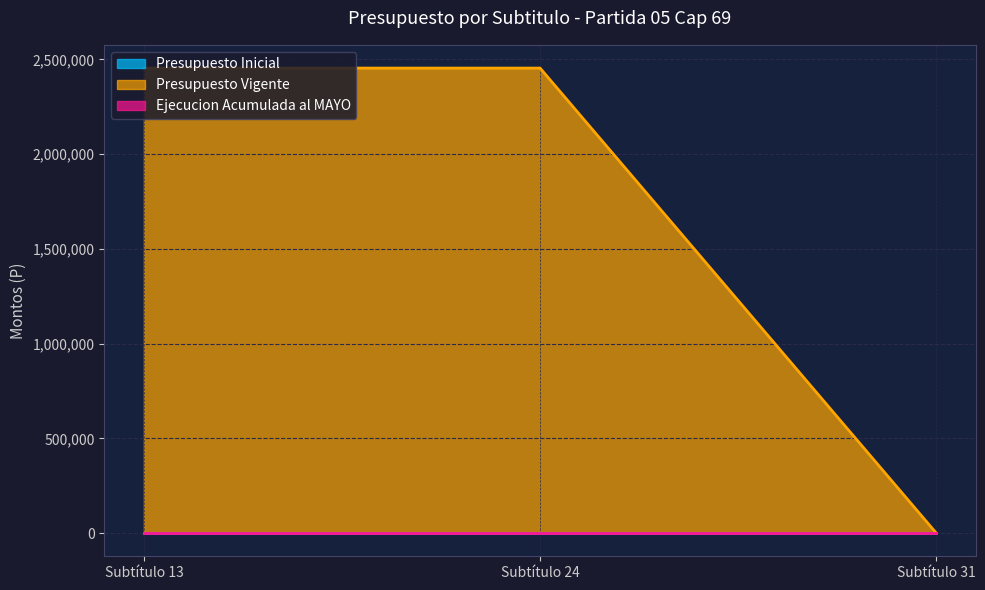

How many lines are shown in the chart?

3